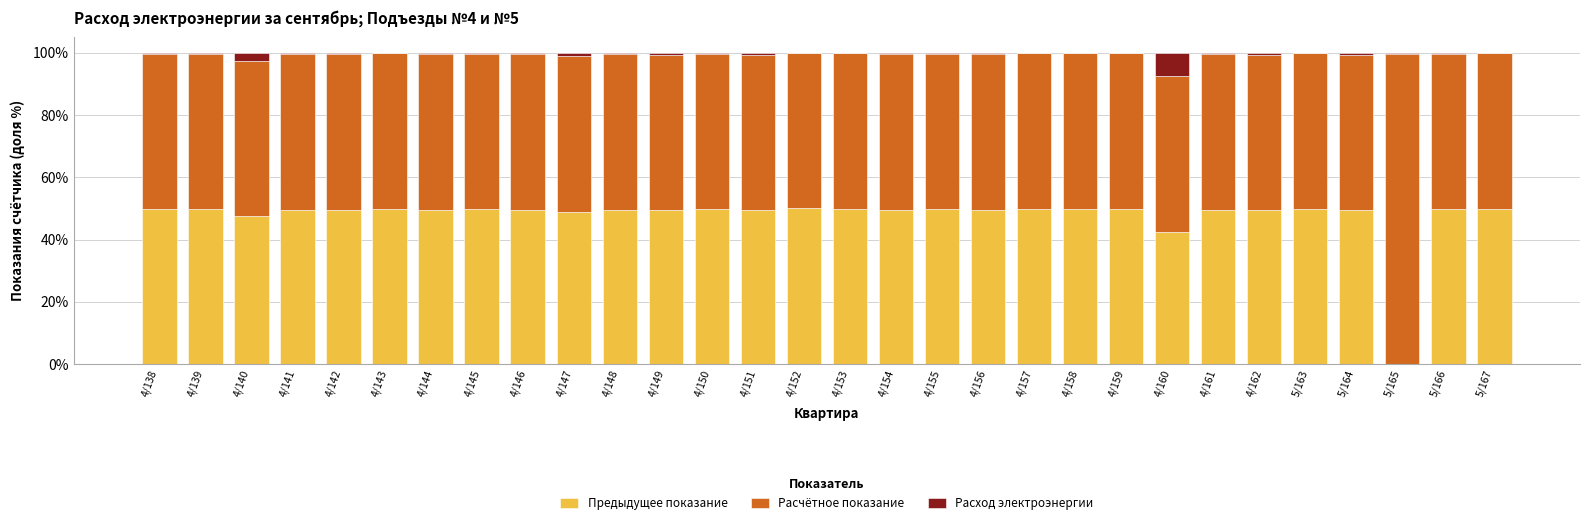

How many categories are shown in the chart?

30